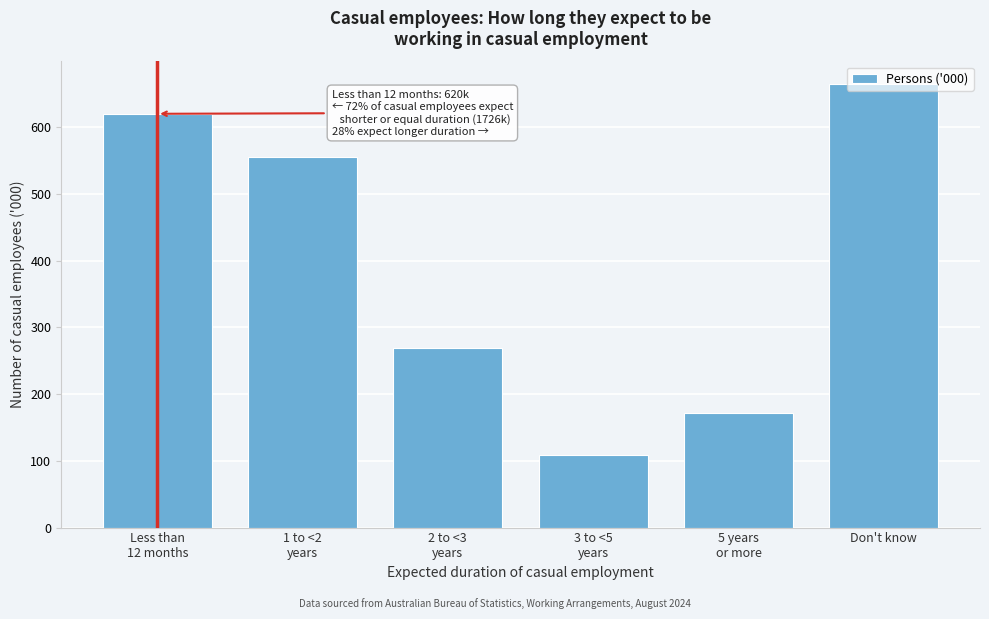

Which label corresponds to the largest value in the chart?

Don't know